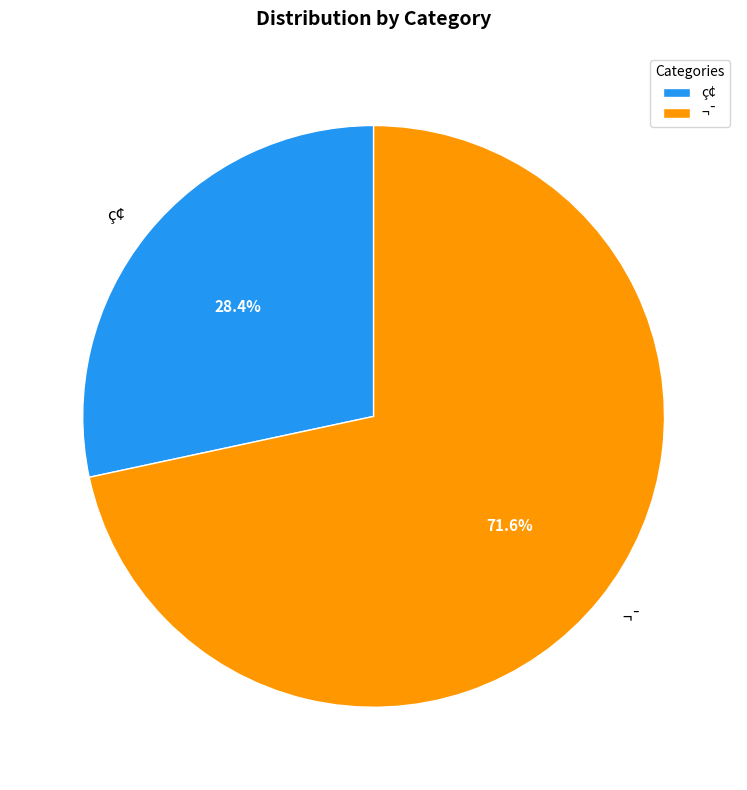

What percentage is the ç¢ slice, to the nearest percent?

28%